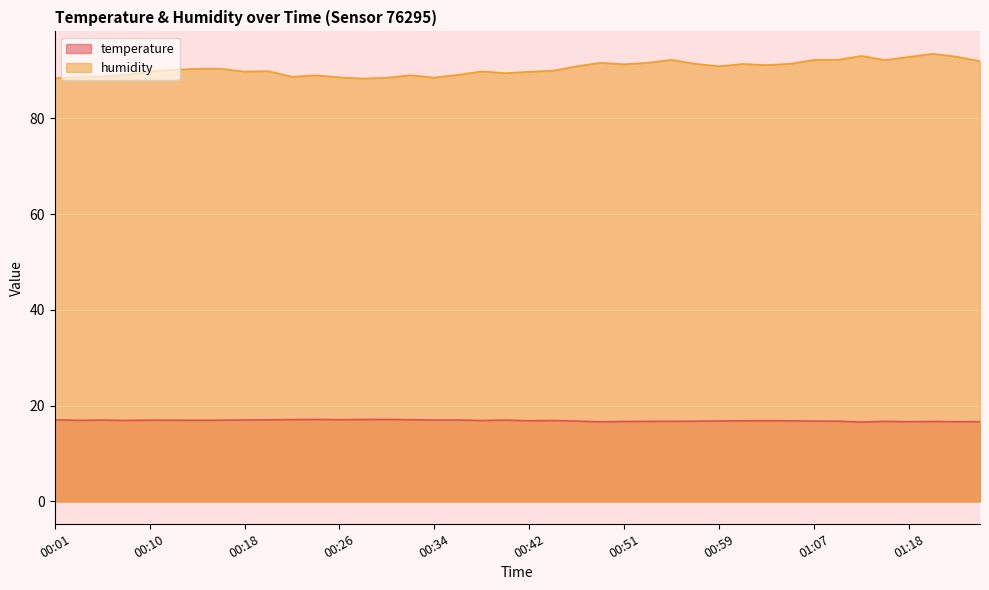

What is the highest value of the temperature series?

17.1